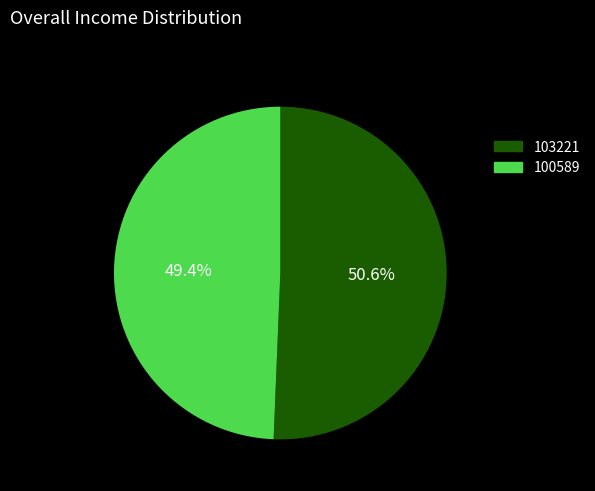

To the nearest percent, what is the difference between the largest and smallest slice percentages?

1%